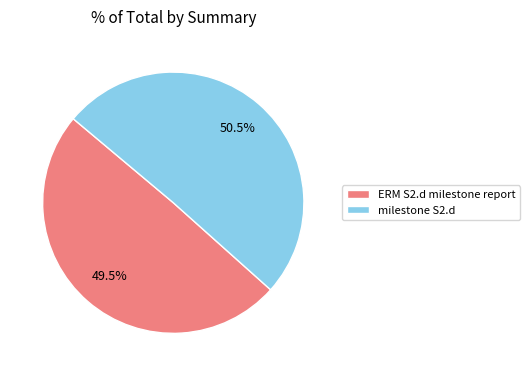

How much of the chart is everything except milestone S2.d?

49.5%